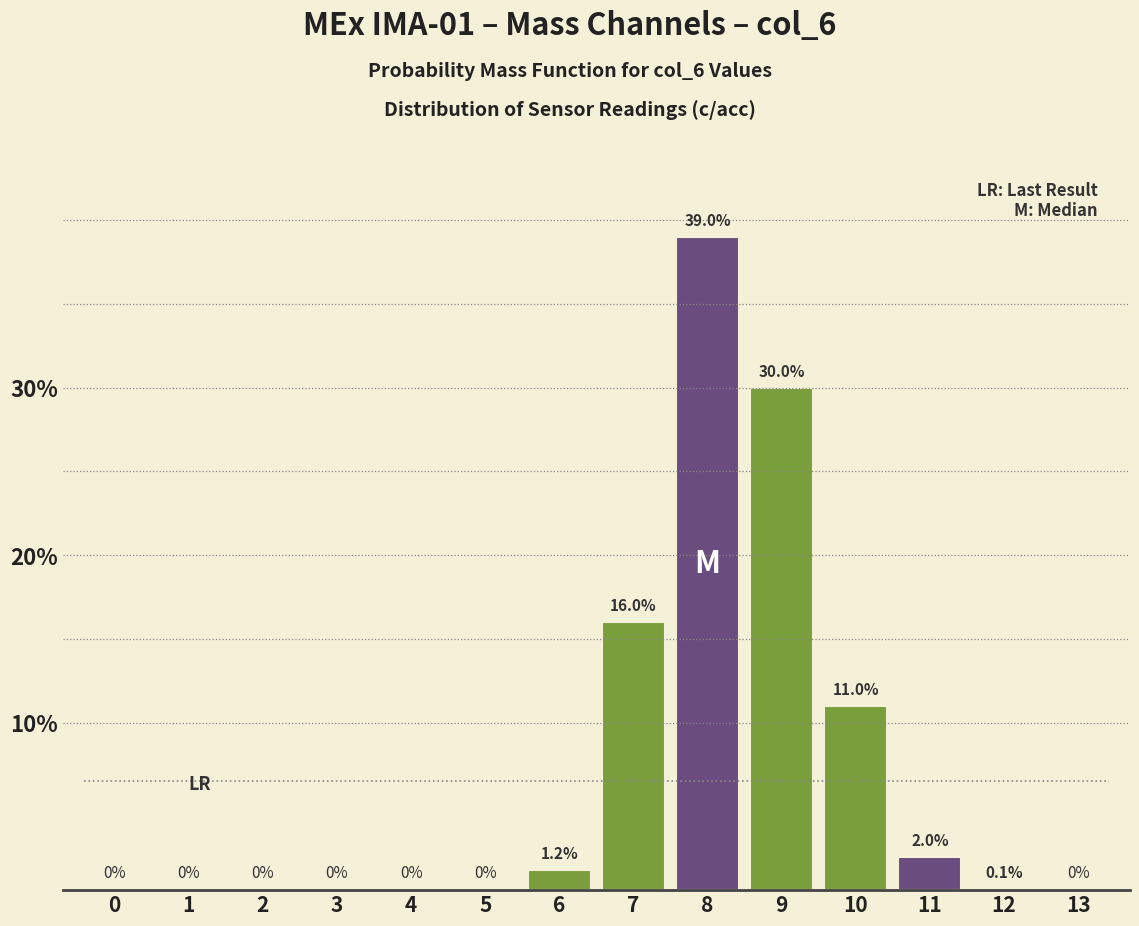

Reading right to left, extract all data points from this chart.

13=0.0	12=0.1	11=2.0	10=11.0	9=30.0	8=39.0	7=16.0	6=1.2	5=0.0	4=0.0	3=0.0	2=0.0	1=0.0	0=0.0